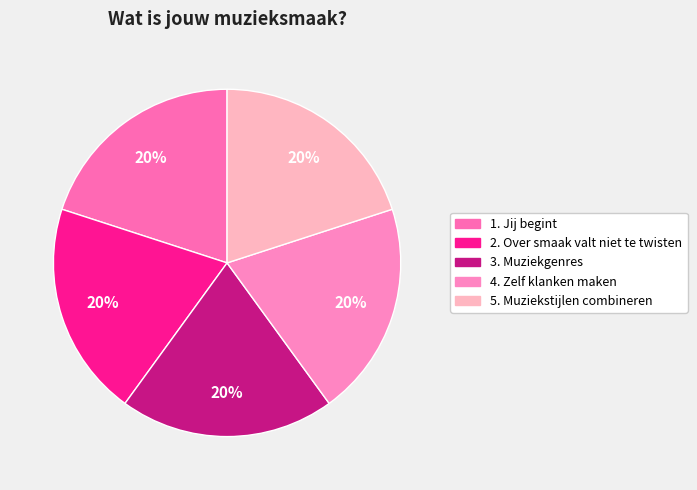

How many slices are in this pie chart?

5